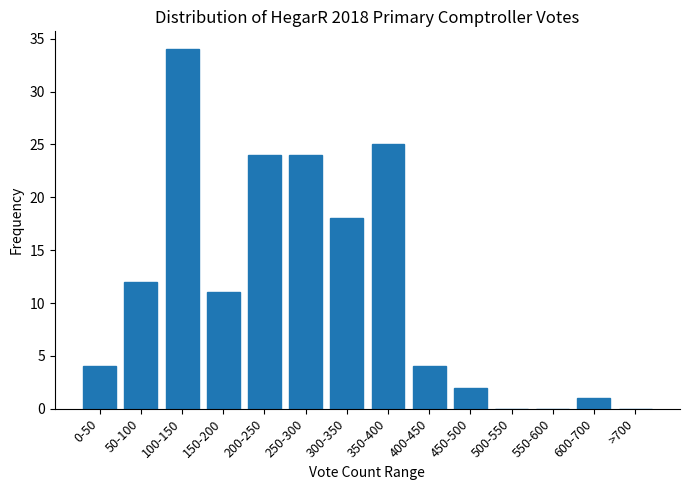

Reading right to left, extract all data points from this chart.

>700=0	600-700=1	550-600=0	500-550=0	450-500=2	400-450=4	350-400=25	300-350=18	250-300=24	200-250=24	150-200=11	100-150=34	50-100=12	0-50=4